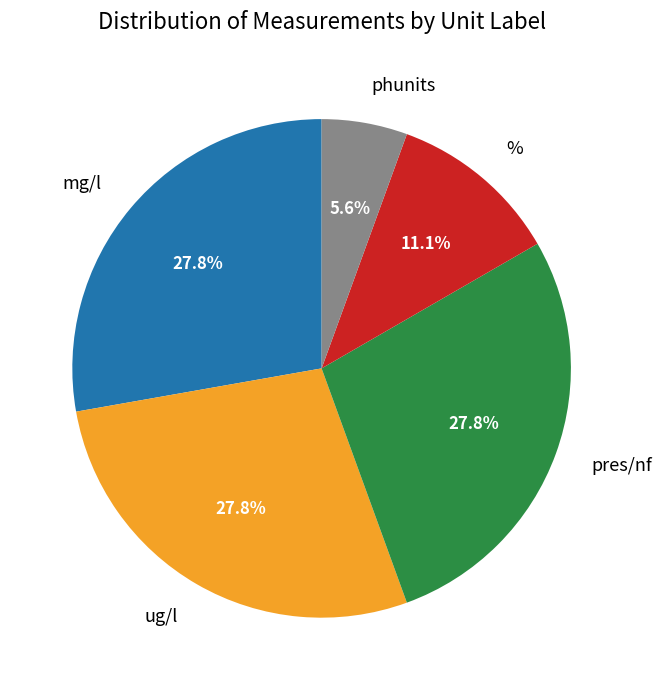

How many segments does this pie chart have?

5